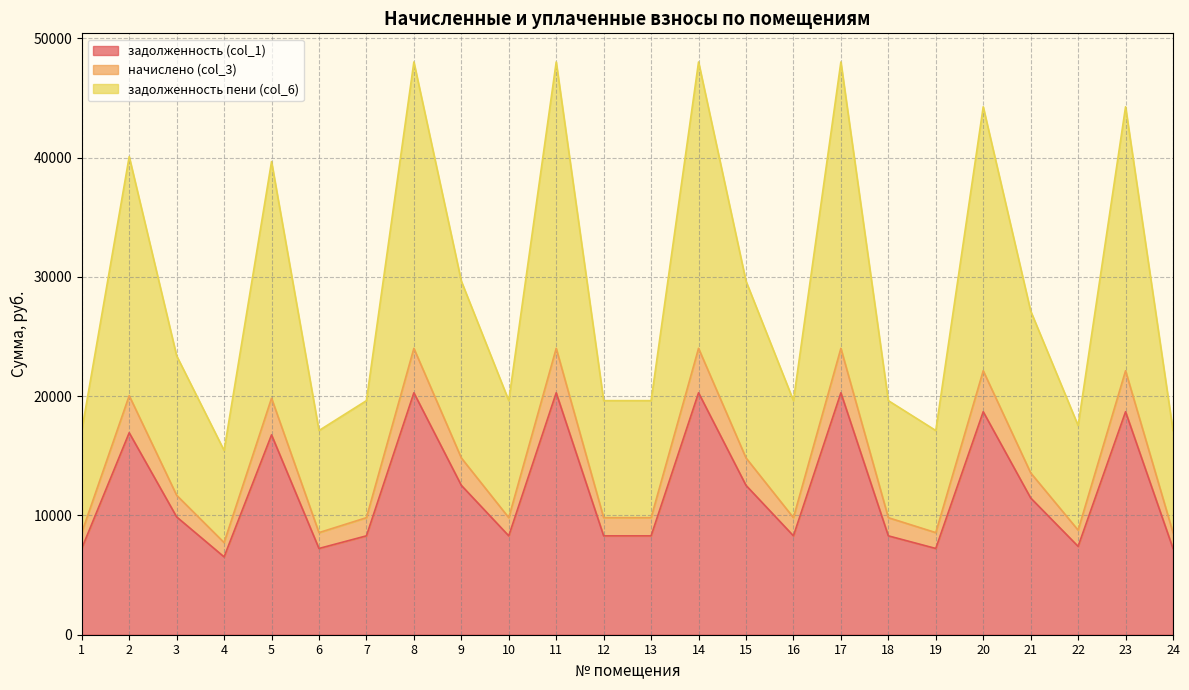

At which category does задолженность (col_1) reach its first local valley?

4